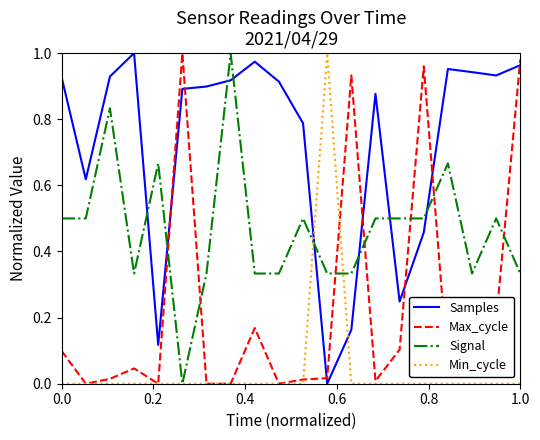

List the series in order of their overall mean, lowest first.

Min_cycle, Max_cycle, Signal, Samples